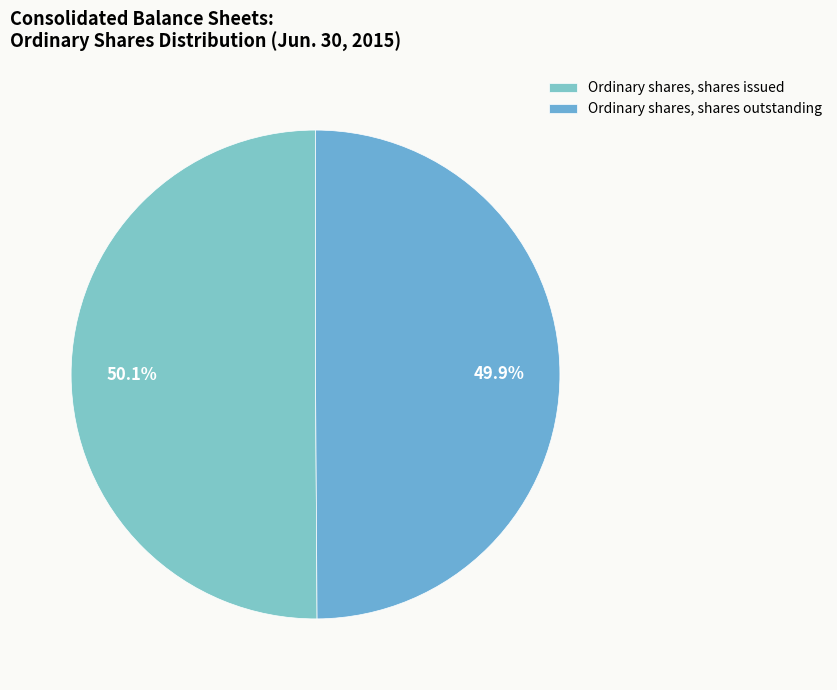

What is the majority slice?

Ordinary shares, shares issued